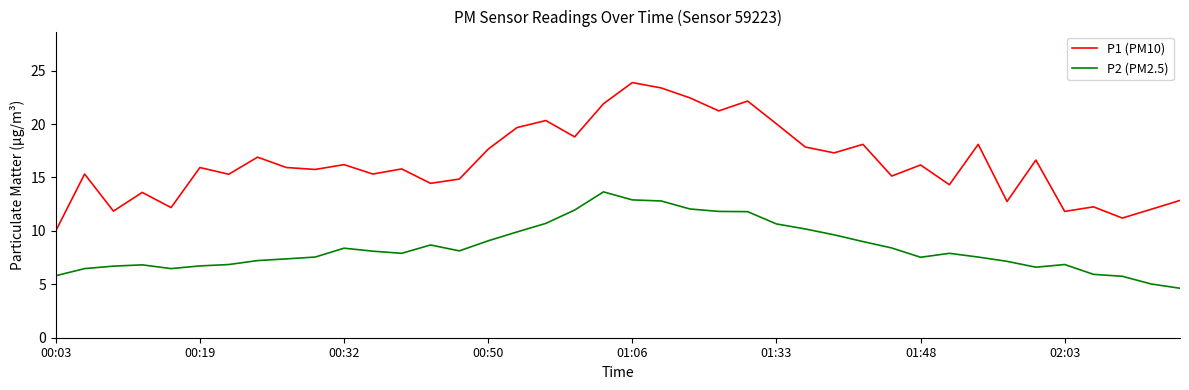

Which series has the widest spread of values?

P1 (PM10)